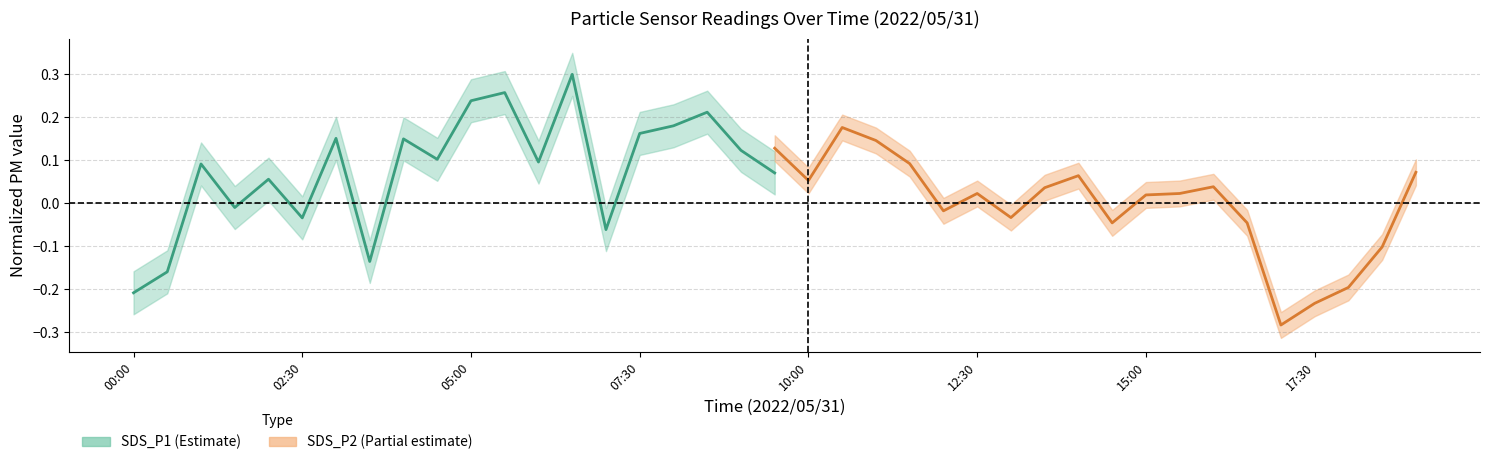

How many lines are shown in the chart?

2